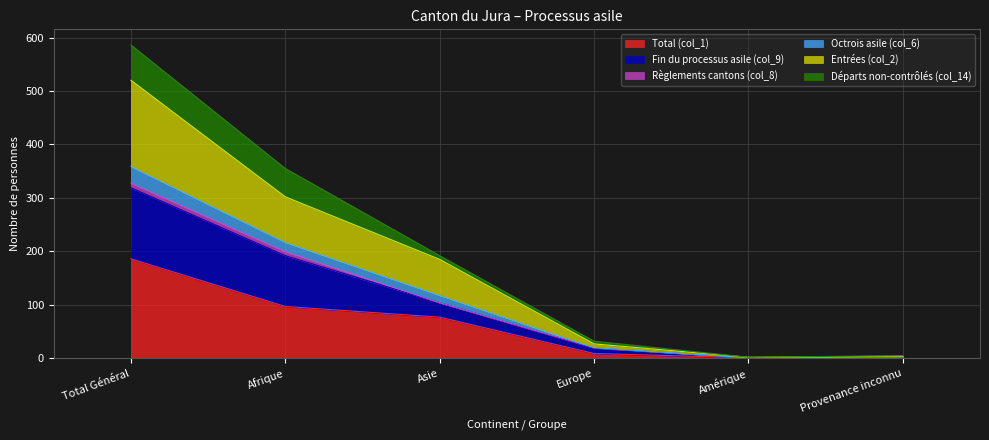

What is the sum of all Total (col_1) values?

372